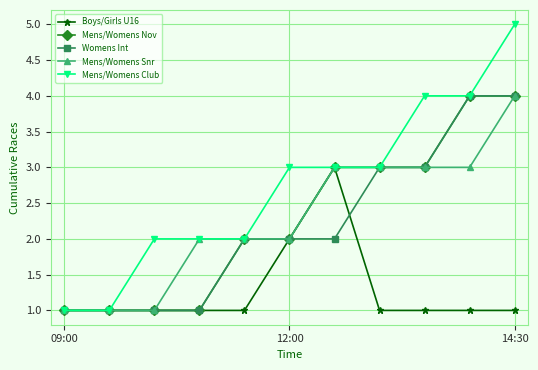

Count the Boys/Girls U16 values in the range 1 to 2.

10